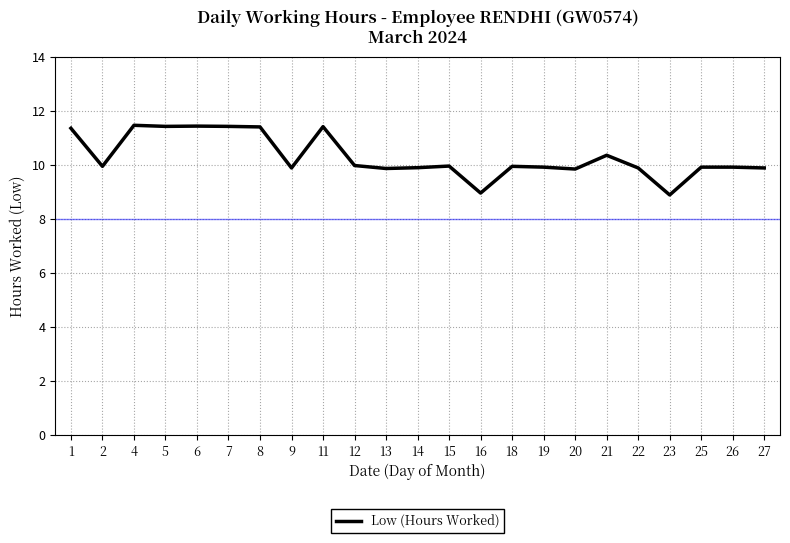

Is it true that the value at 8 is 11.4?

True